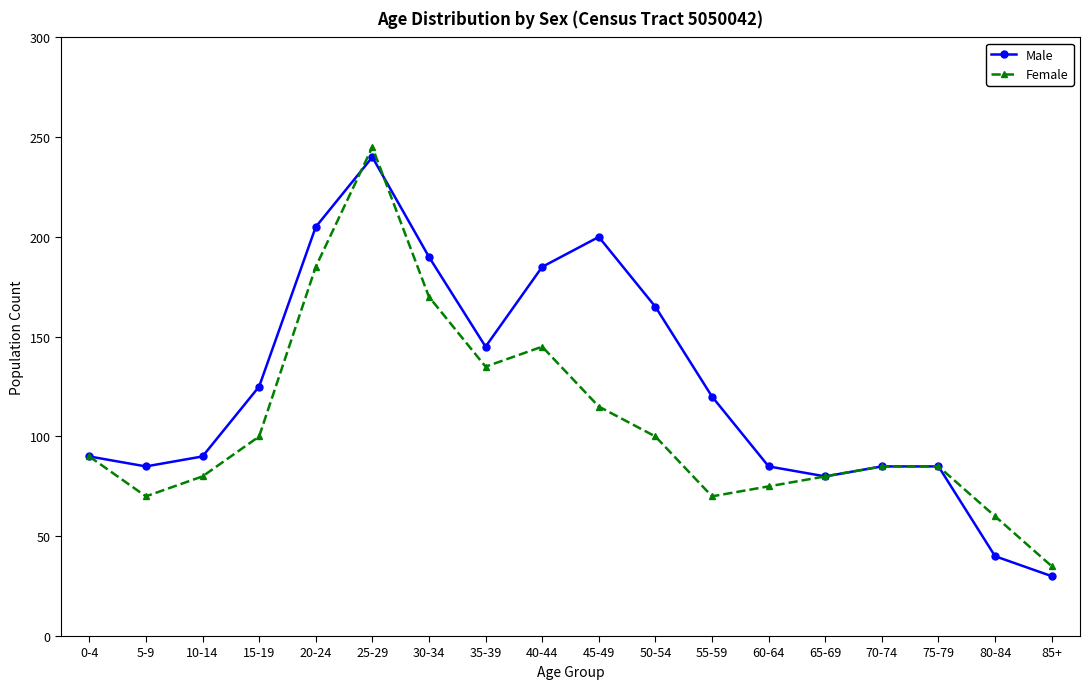

Where is the first local minimum for Female?

5-9